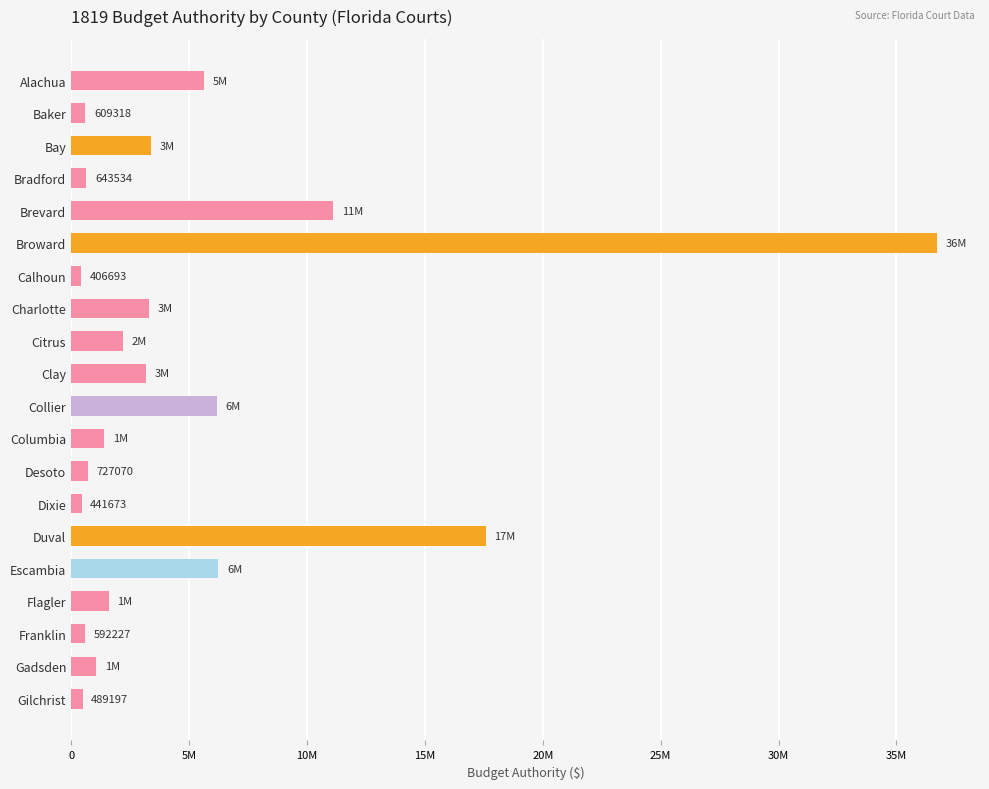

Does the chart contain any negative values?

No